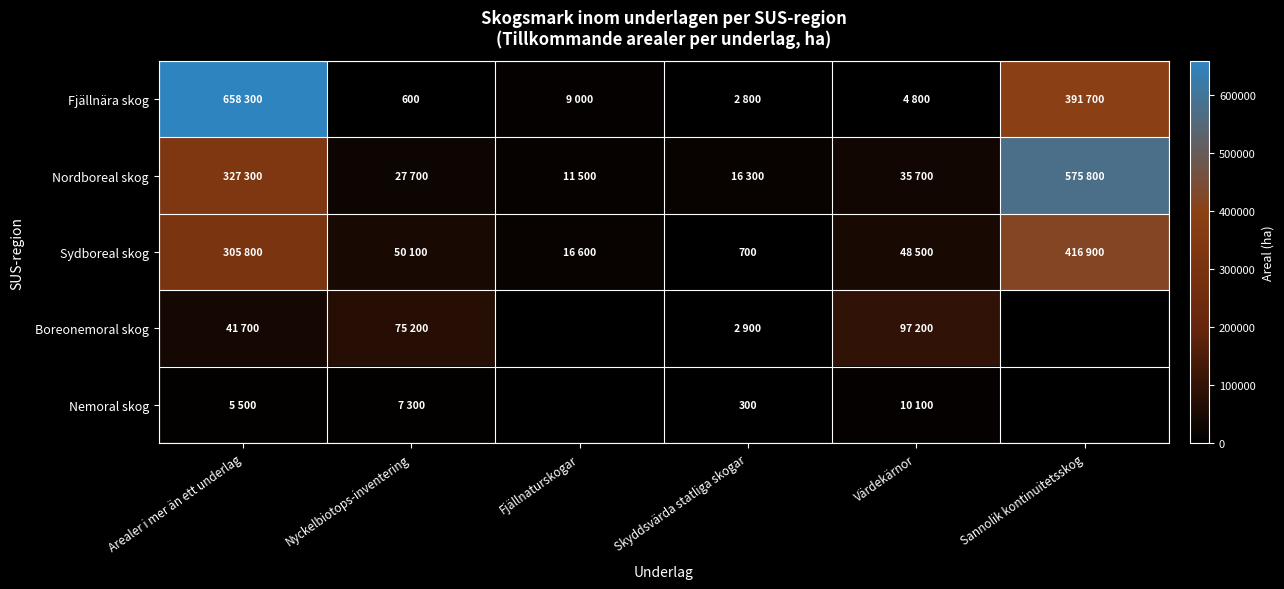

The value of Nemoral skog at Skyddsvärda statliga skogar is 300. True or false?

True